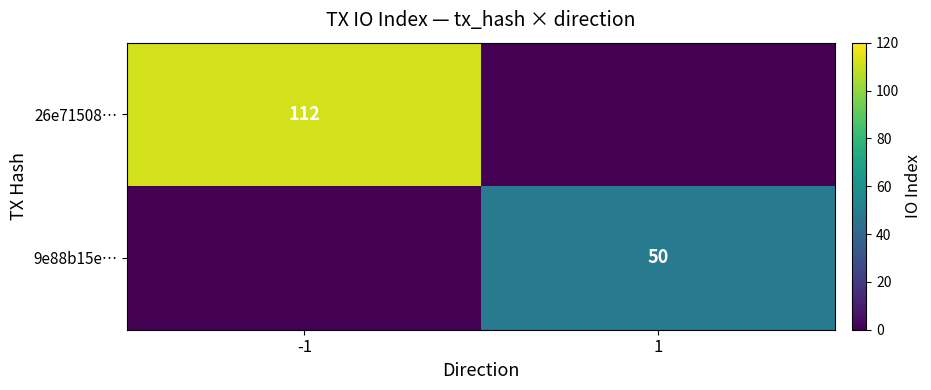

Which category has the highest value across all series?

-1